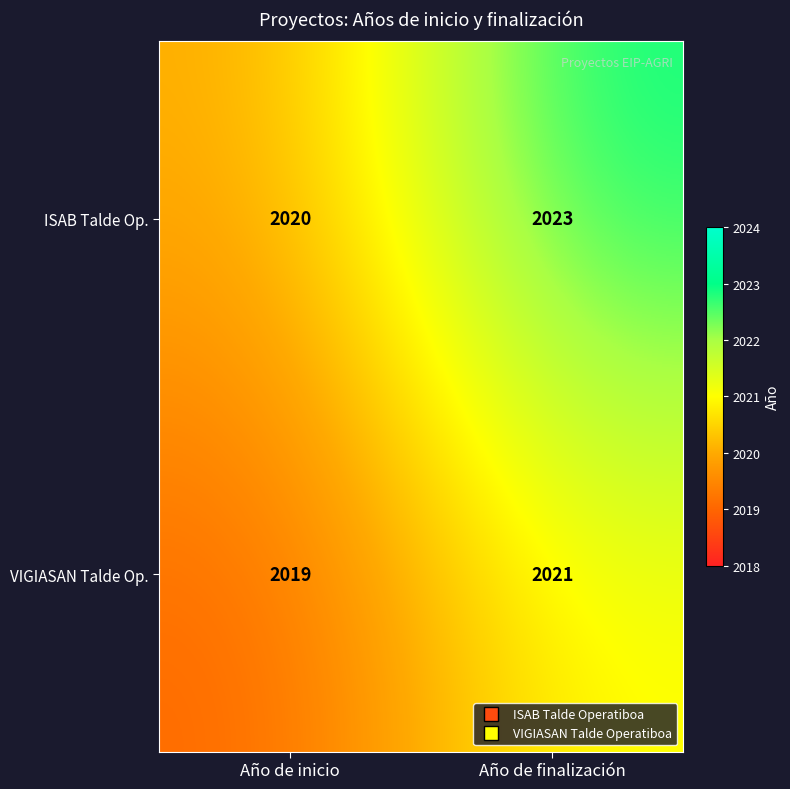

At which category is the sum across all series the highest?

Año de finalización